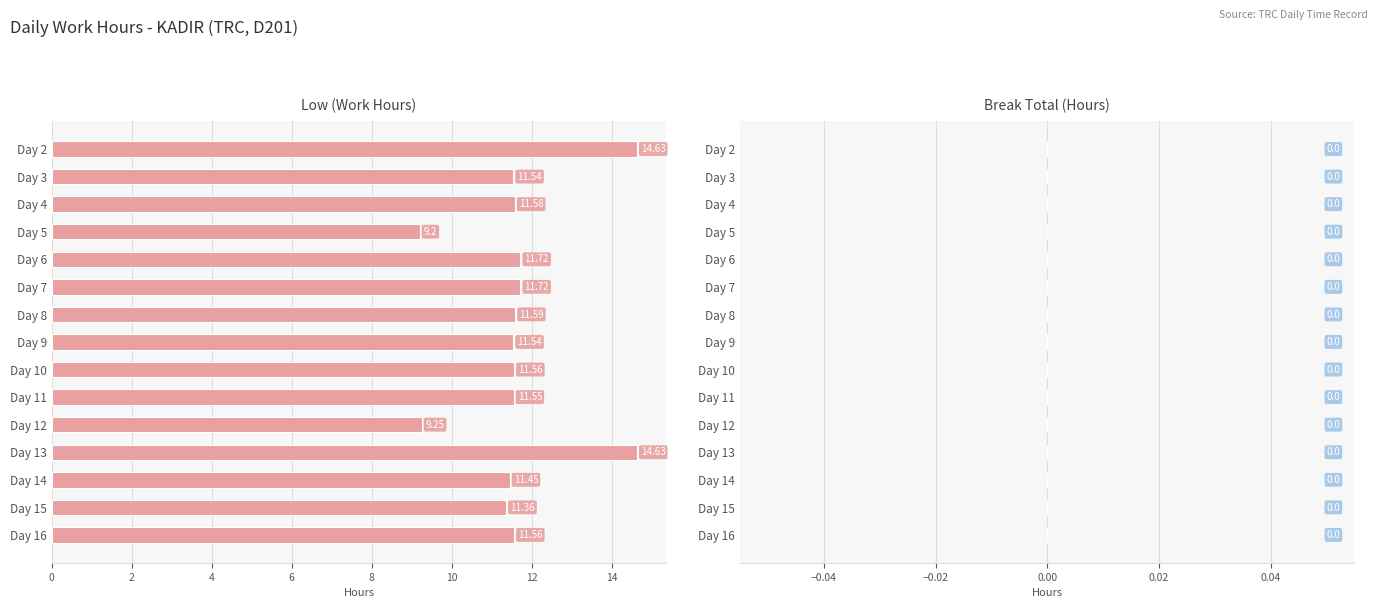

What is the sum of the values at Day 14 and Day 3?

23.0